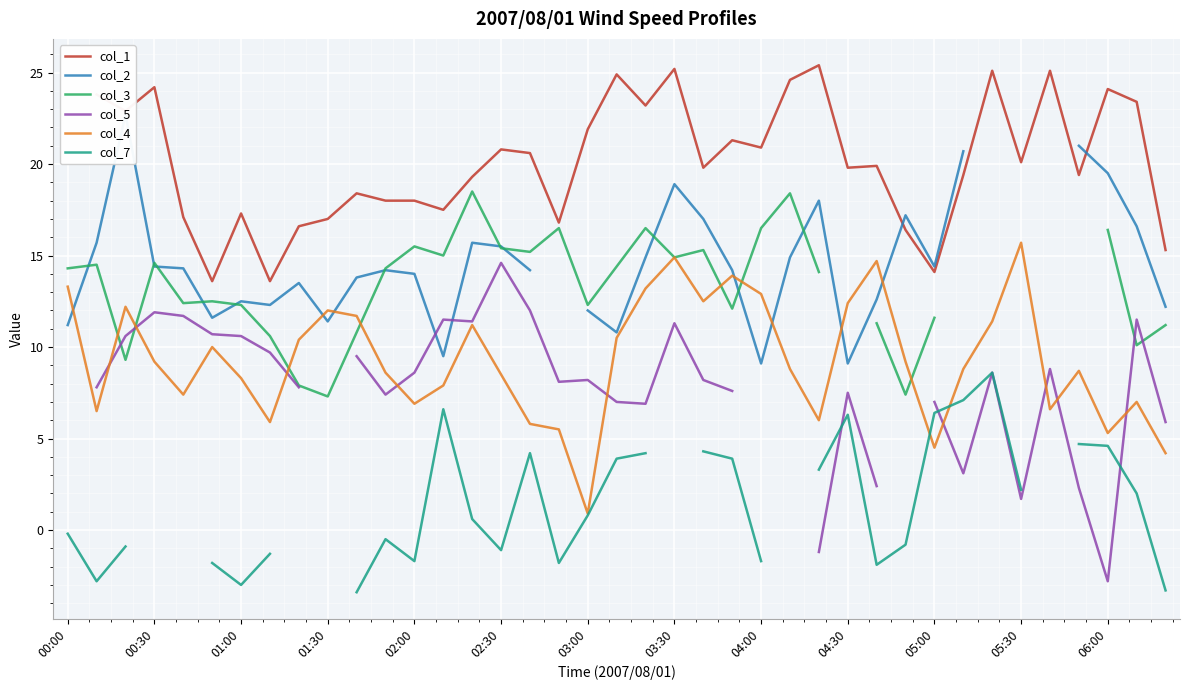

How many data points in col_7 are above 0?

17